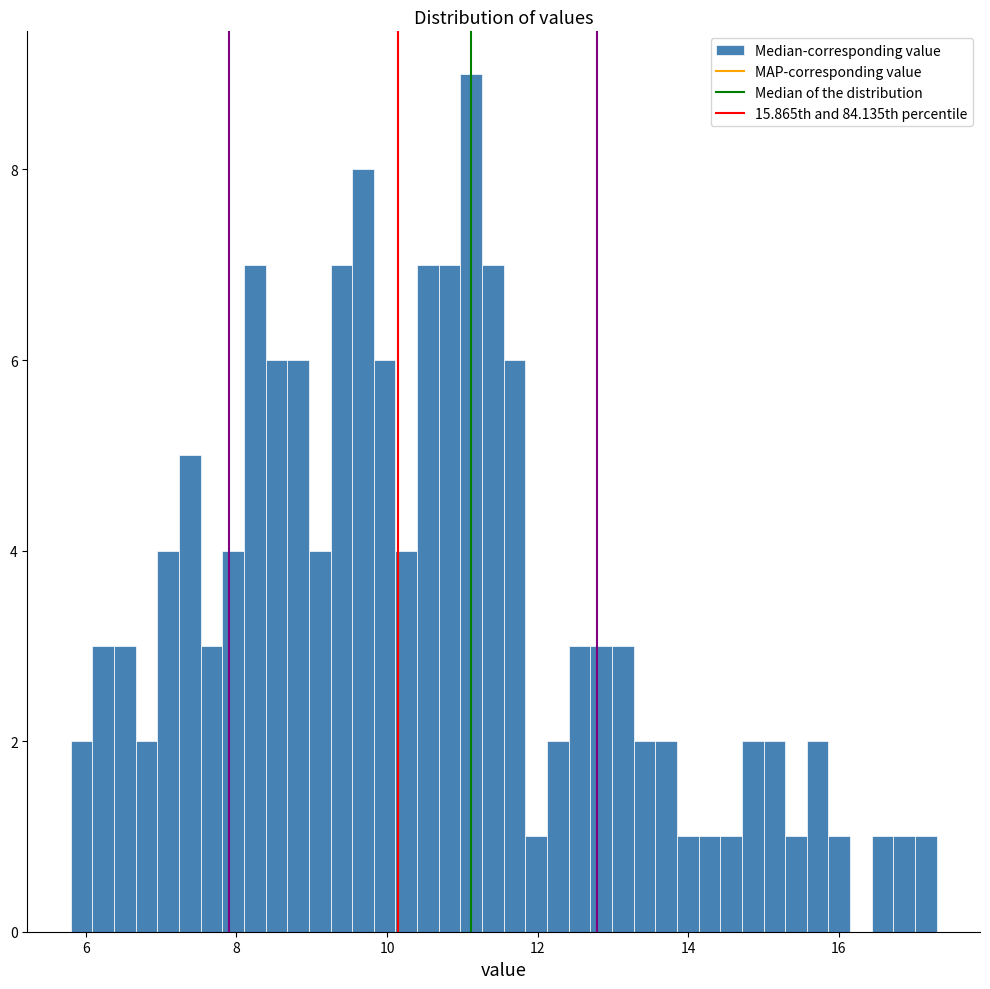

Around what value on the x-axis is the tallest bar? Give the approximate position of its centre, as read against the axis.

11.2